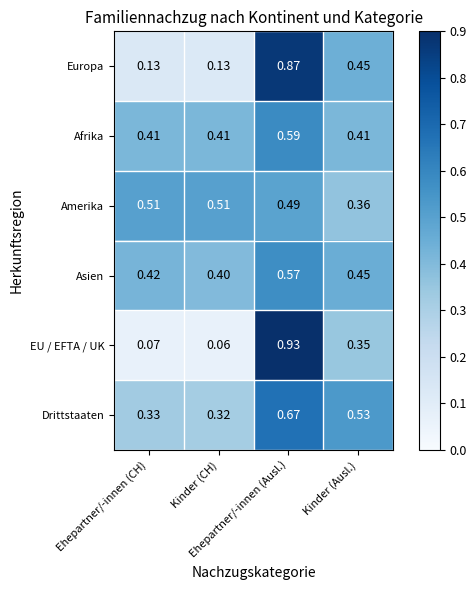

Which series has the widest spread of values?

EU / EFTA / UK